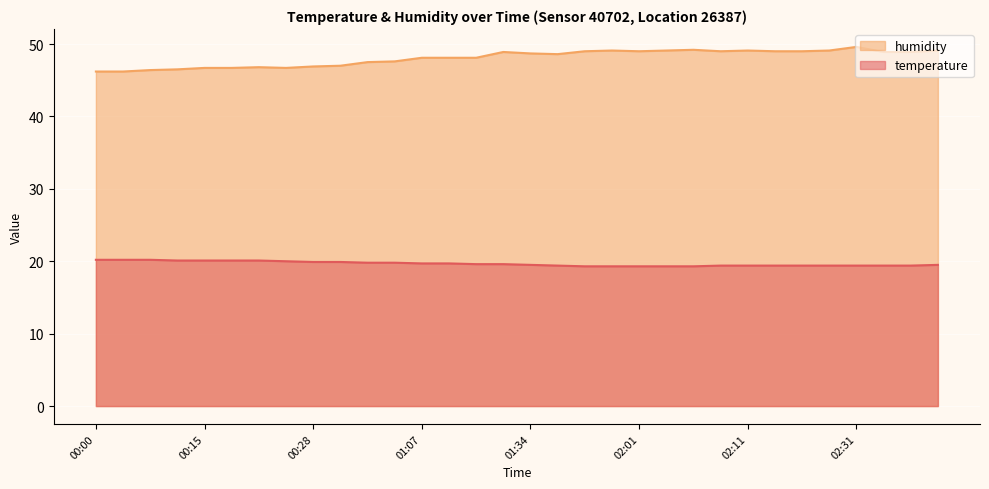

What position from the left is 00:28?

9